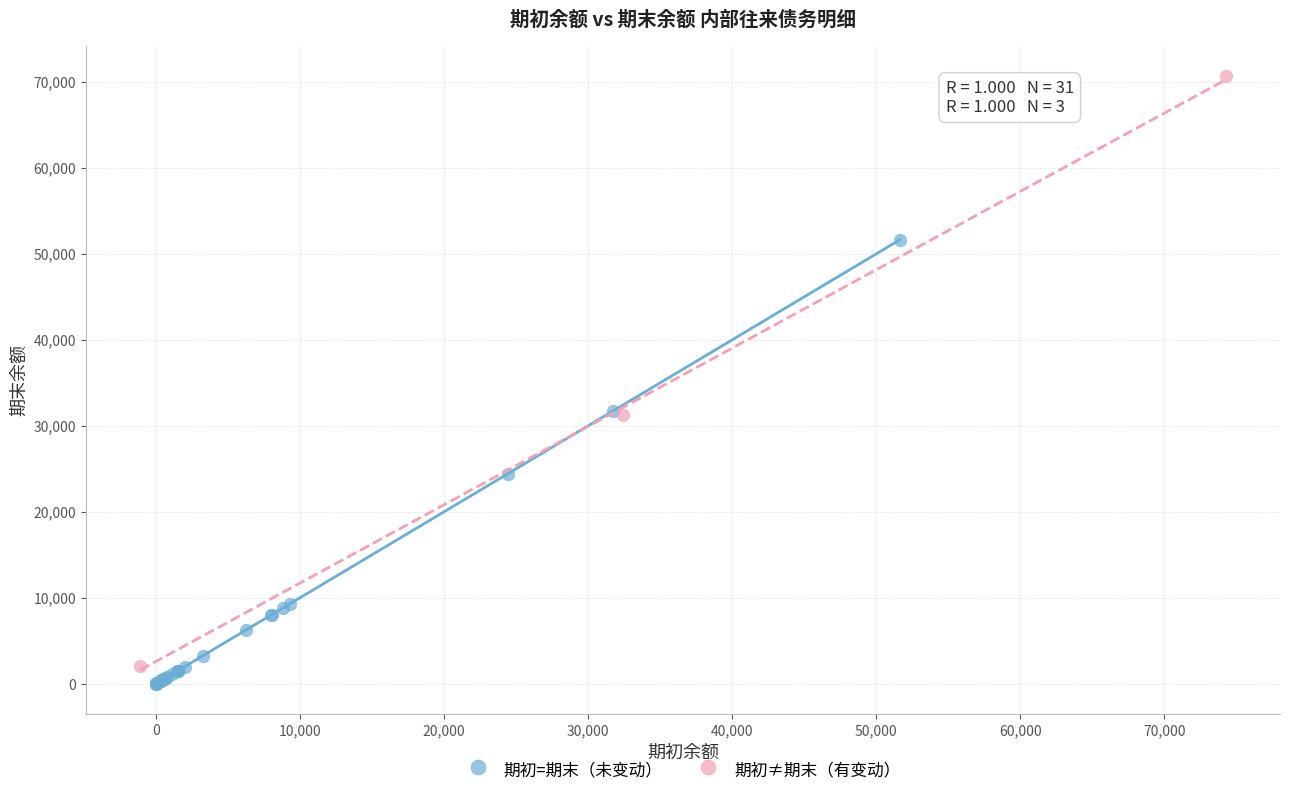

Which series reaches the maximum Y coordinate?

期初≠期末（有变动）